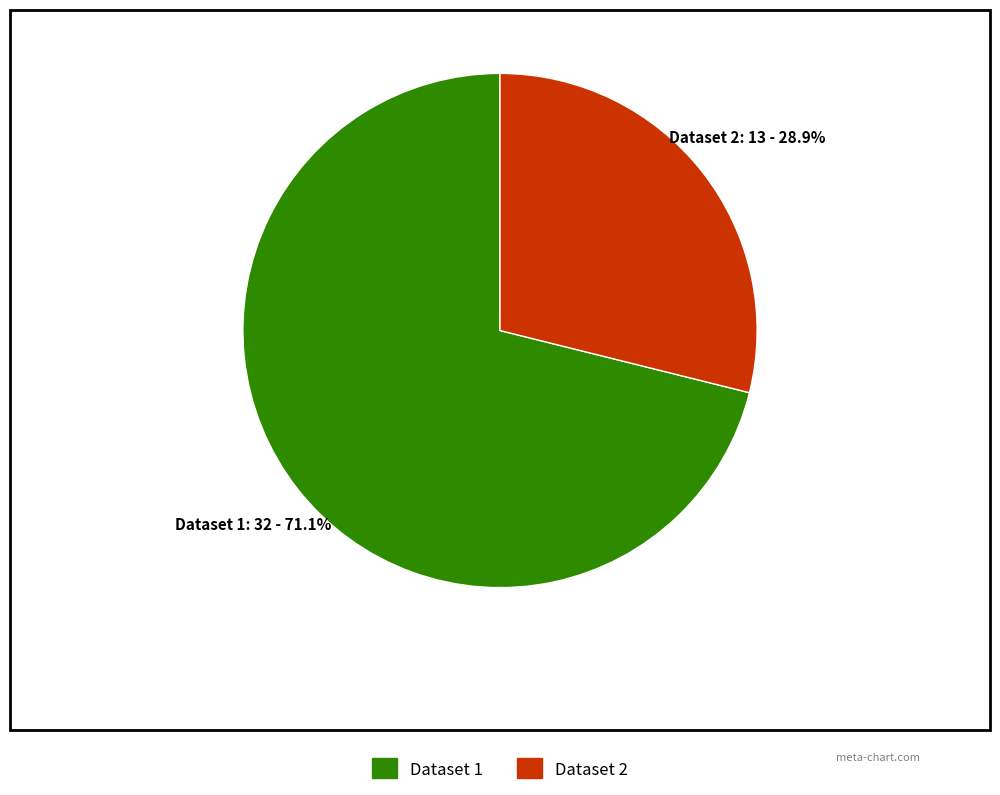

Is there a majority slice in this chart?

Yes